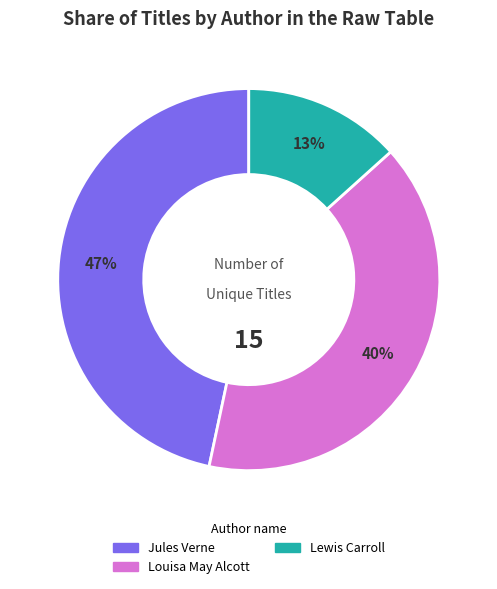

To the nearest percent, what is the average slice percentage?

33%